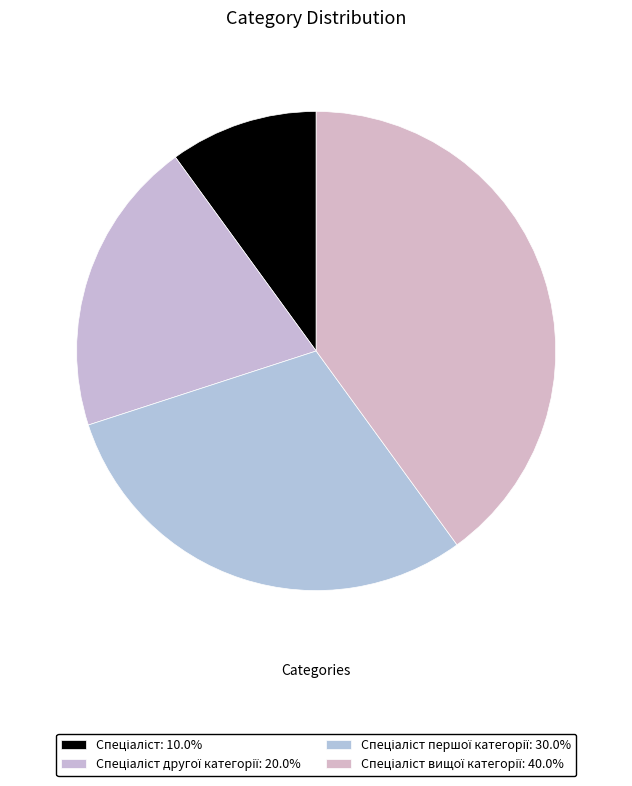

How many slices are in this pie chart?

4